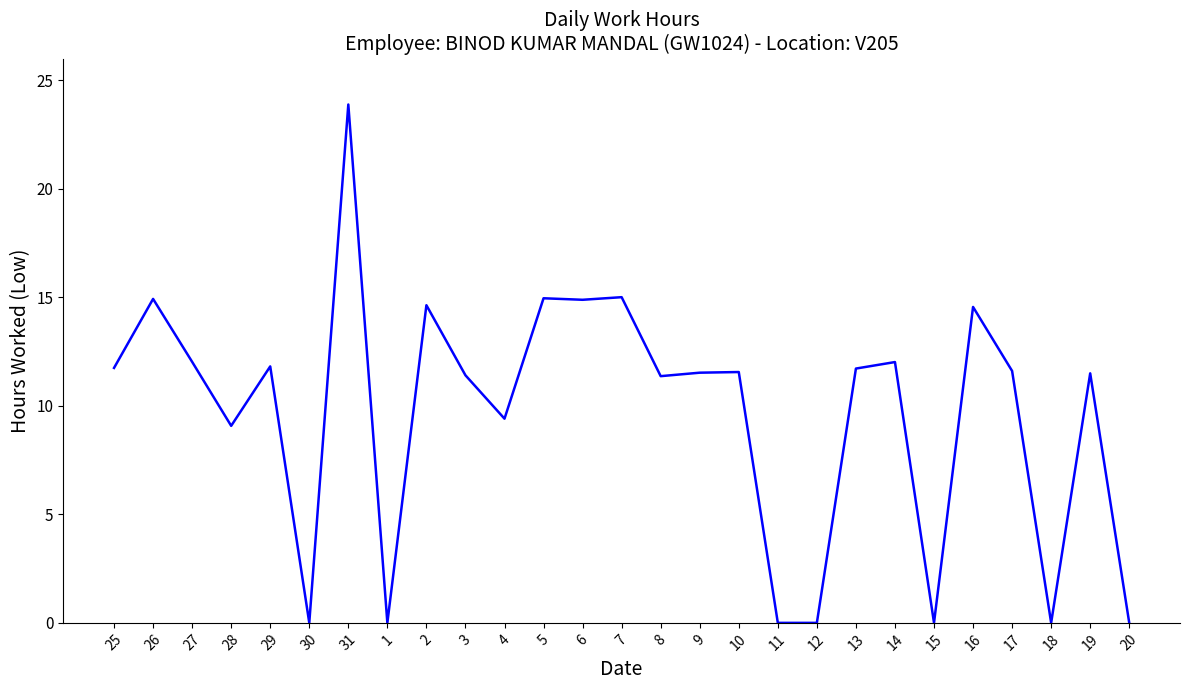

What position from the right is 28?

24